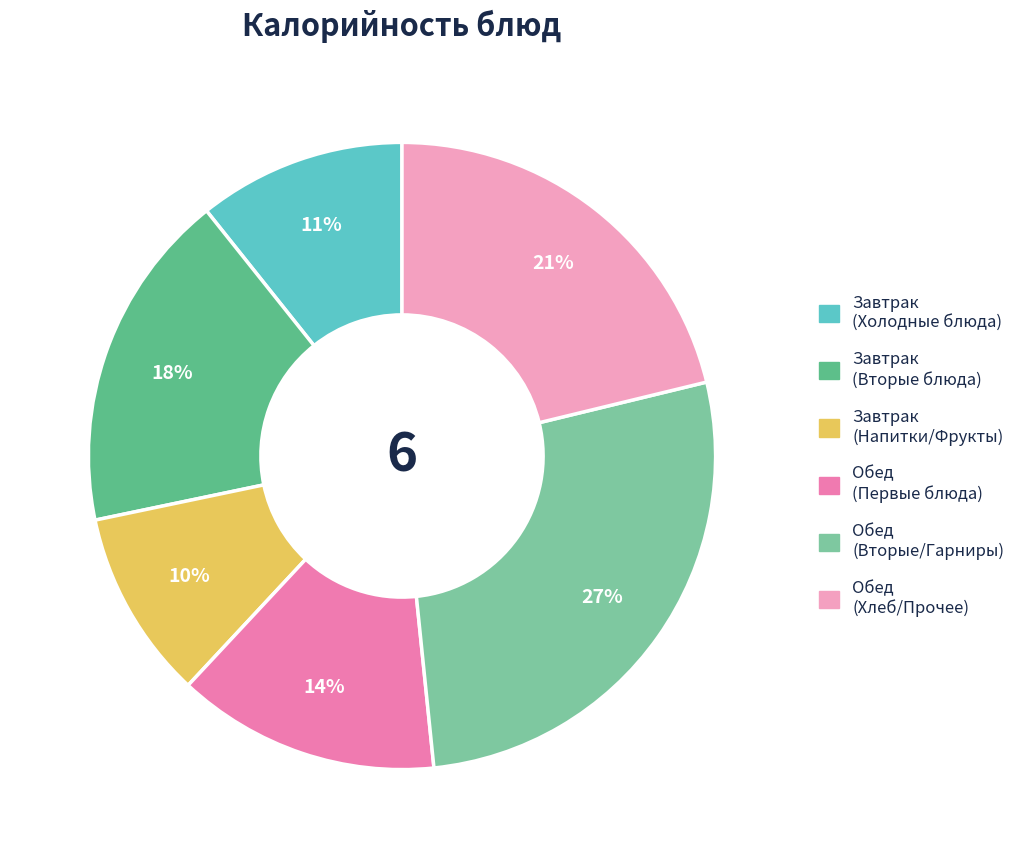

Is there a majority slice in this chart?

No